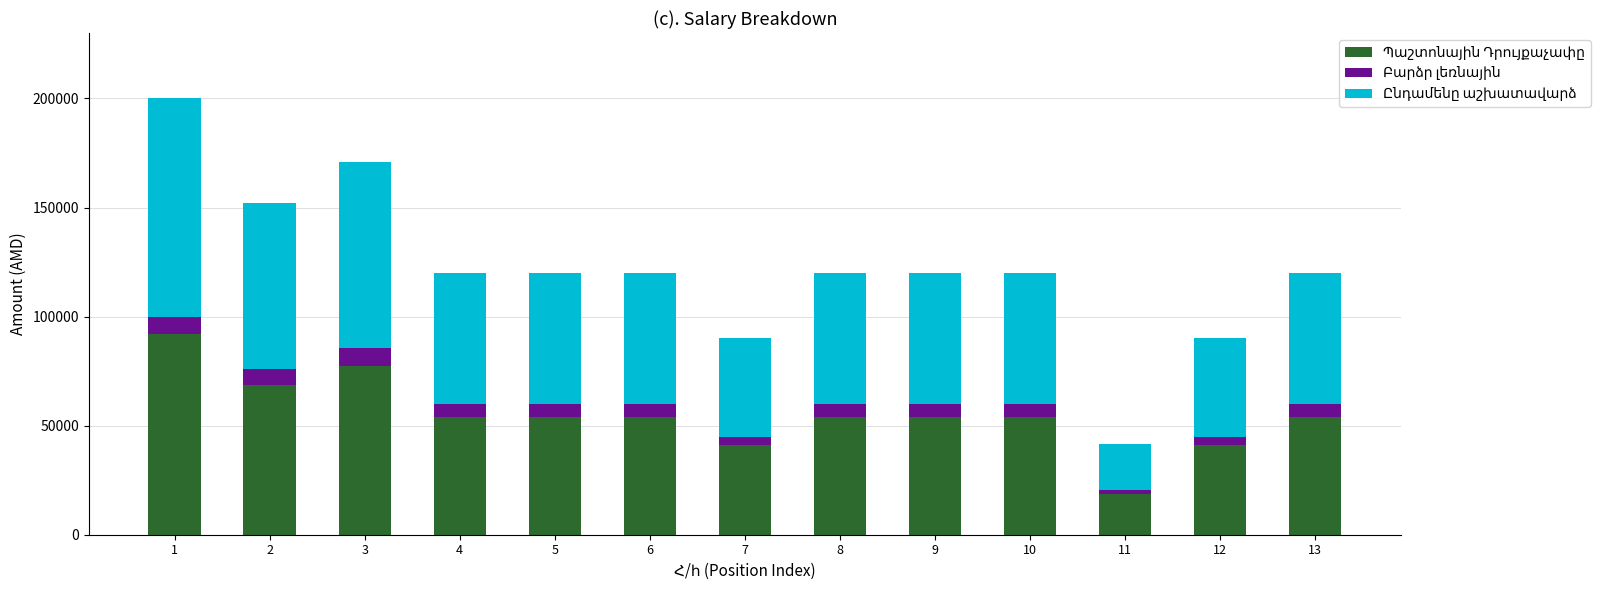

Are the bars horizontal?

No